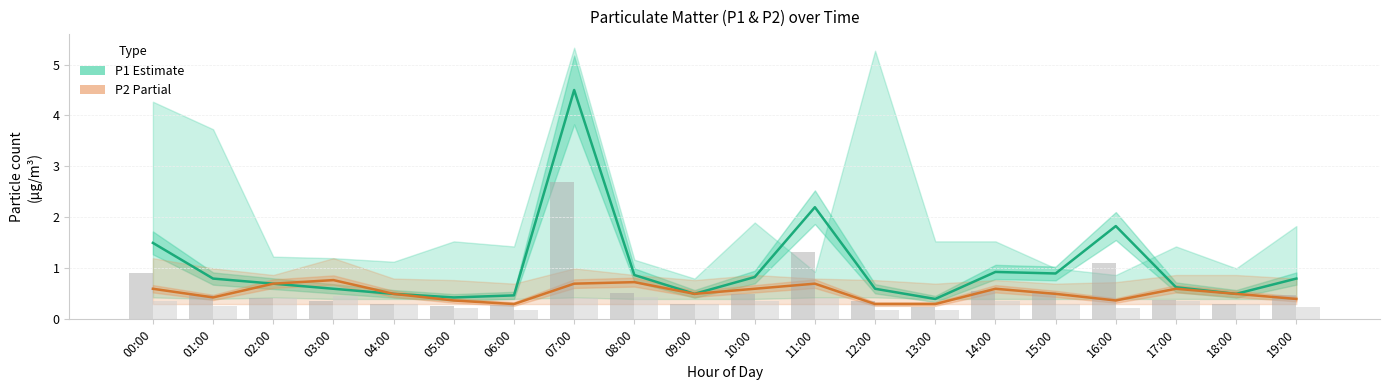

Reading right to left, transcribe all the data shown in this chart.

P1 (Estimate): 19:00=0.8	18:00=0.5	17:00=0.6	16:00=1.8	15:00=0.9	14:00=0.9	13:00=0.4	12:00=0.6	11:00=2.2	10:00=0.8	09:00=0.5	08:00=0.9	07:00=4.5	06:00=0.5	05:00=0.4	04:00=0.5	03:00=0.6	02:00=0.7	01:00=0.8	00:00=1.5
P2 (Partial): 19:00=0.4	18:00=0.5	17:00=0.6	16:00=0.4	15:00=0.5	14:00=0.6	13:00=0.3	12:00=0.3	11:00=0.7	10:00=0.6	09:00=0.5	08:00=0.7	07:00=0.7	06:00=0.3	05:00=0.4	04:00=0.5	03:00=0.8	02:00=0.7	01:00=0.4	00:00=0.6